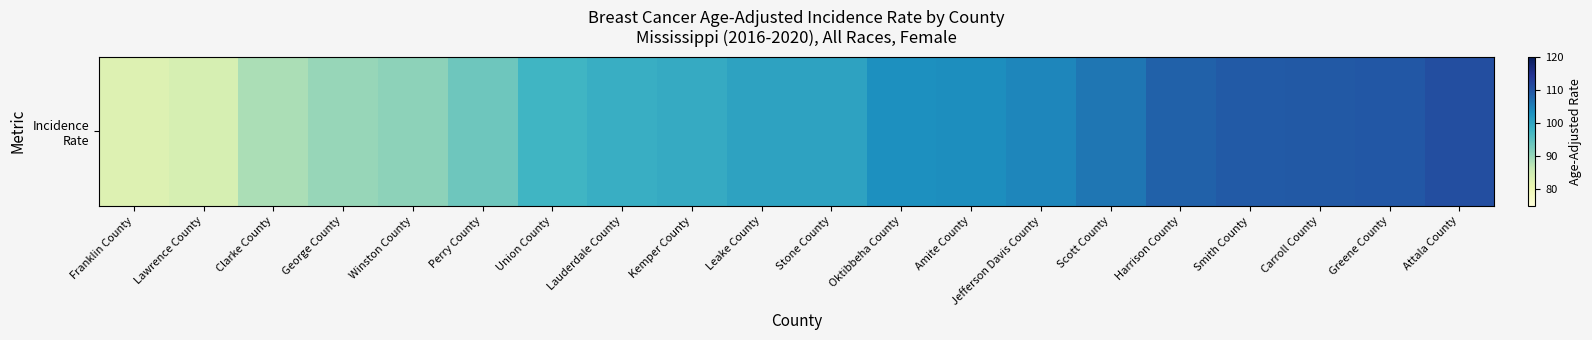

True or false: the data shows 108.3 at Harrison County.

True